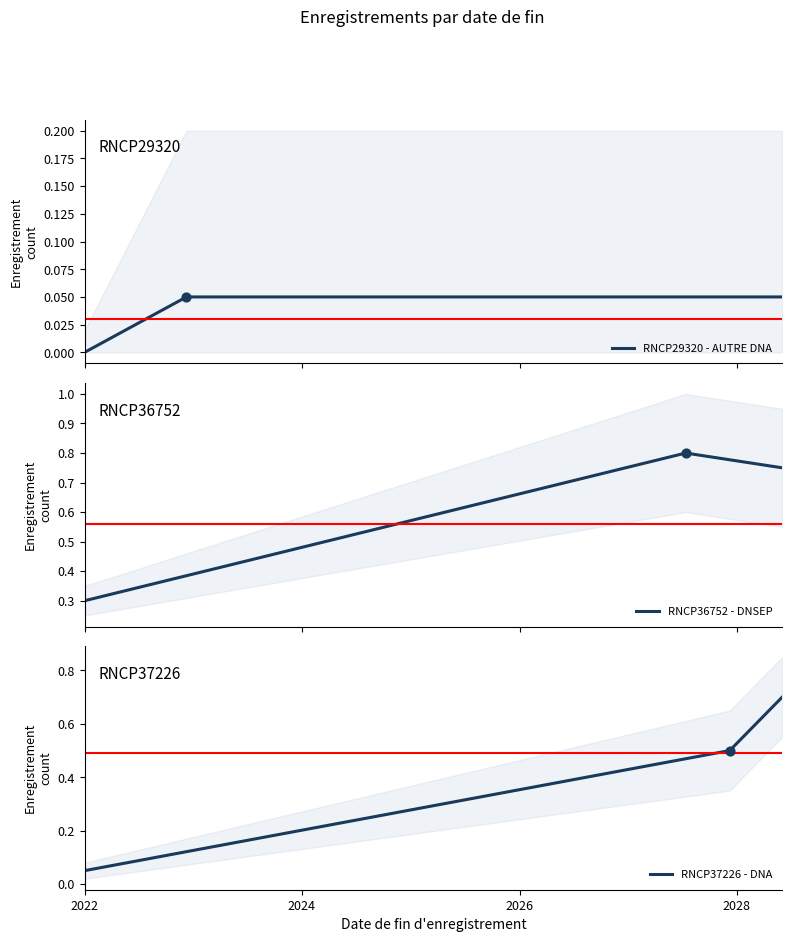

Which series has the largest Y range (max minus min)?

RNCP37226 - DNA